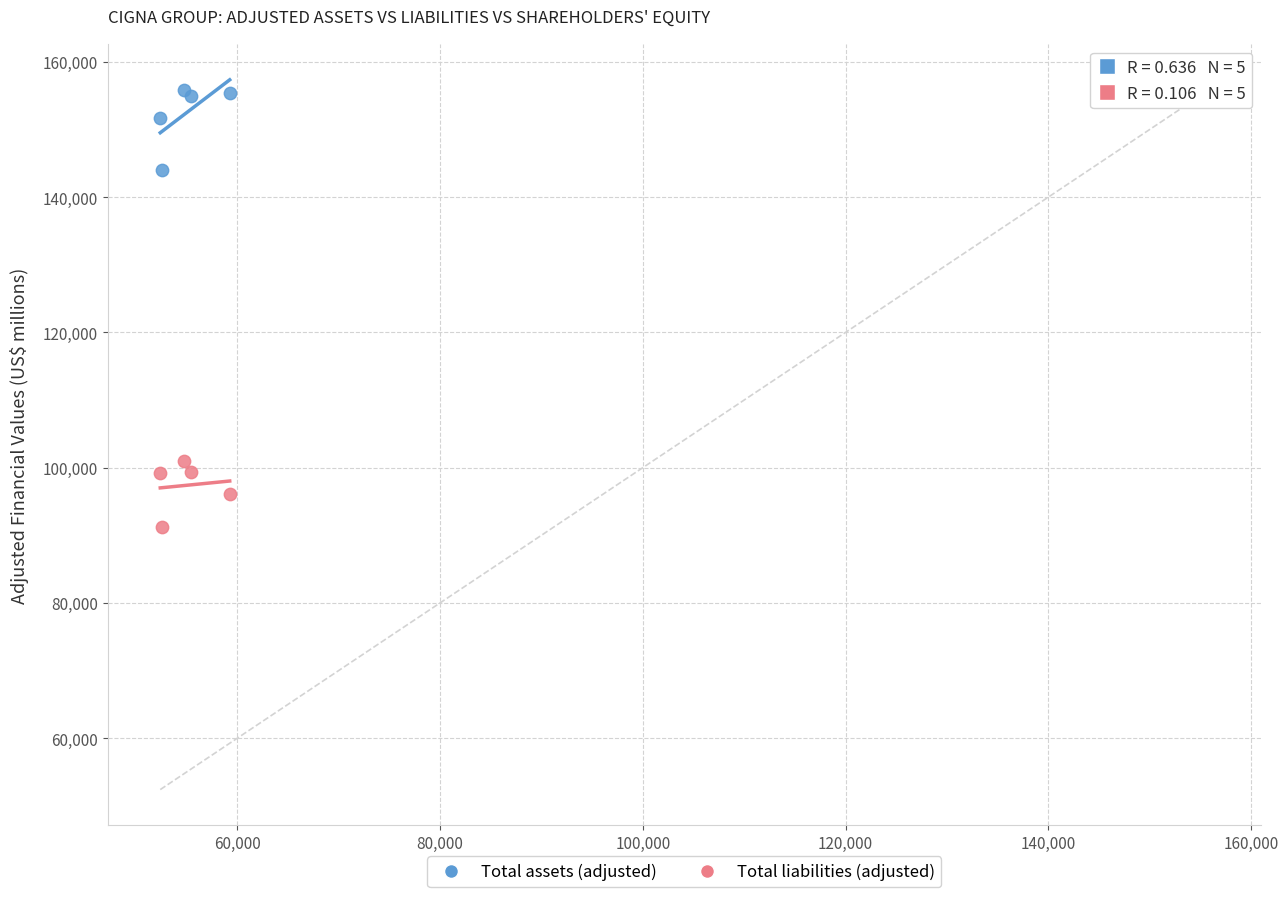

Which series reaches the minimum Y coordinate?

Total liabilities (adjusted)